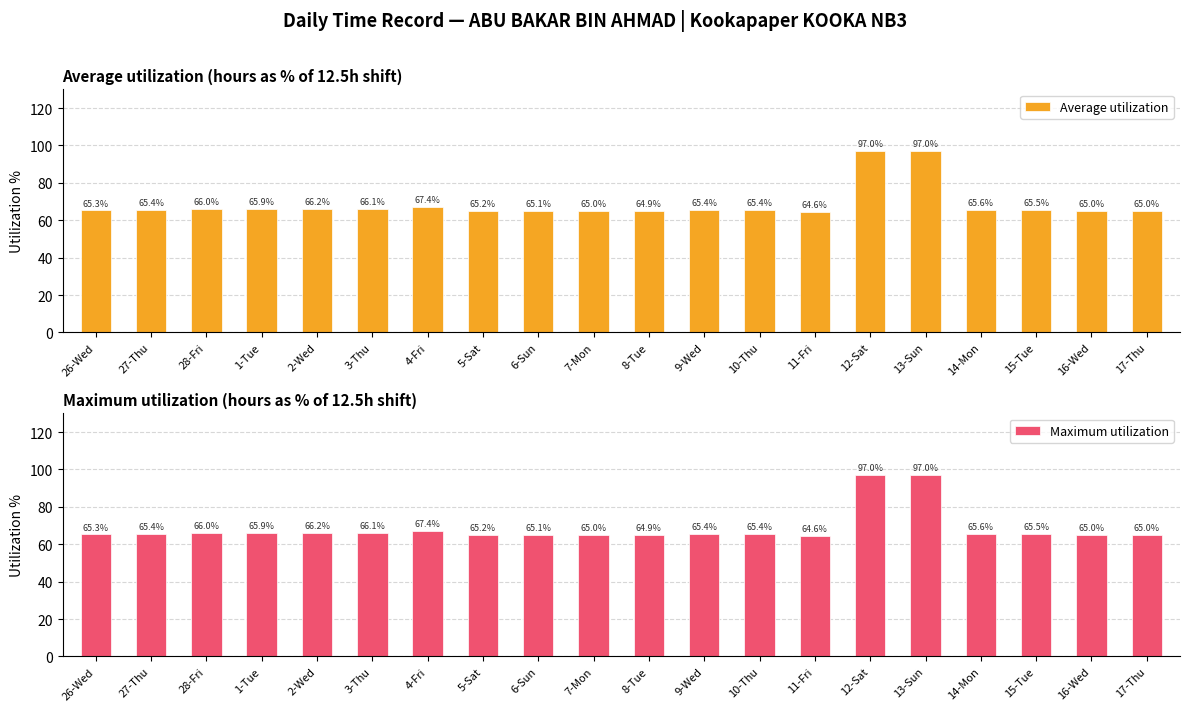

Which category has the lowest value across all series?

11-Fri